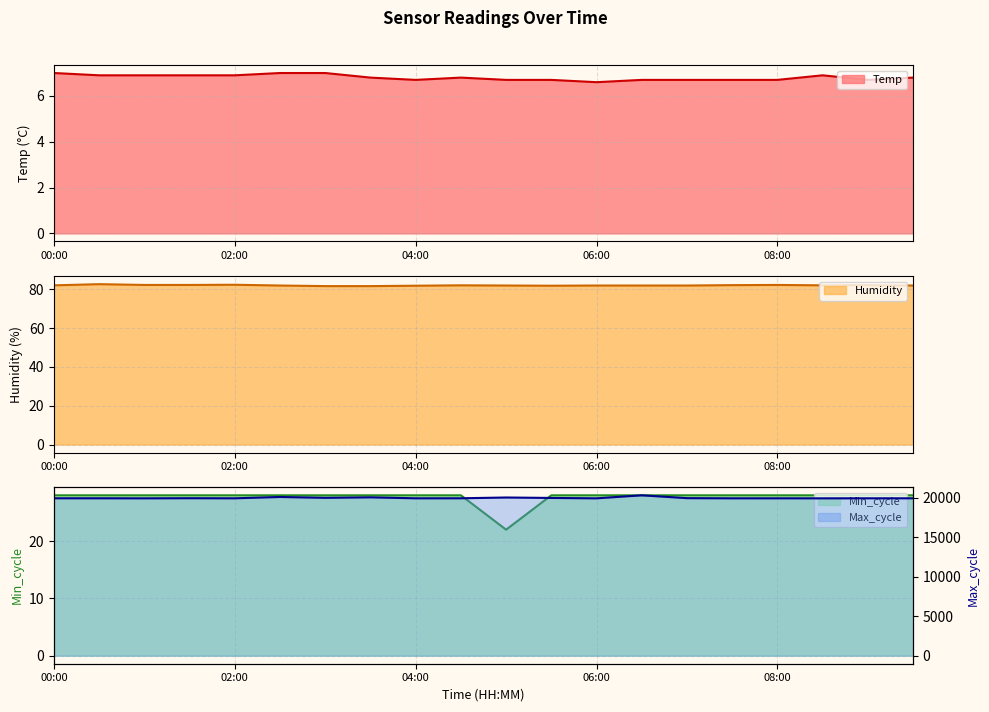

True or false: Temp and Humidity cross at least once.

False